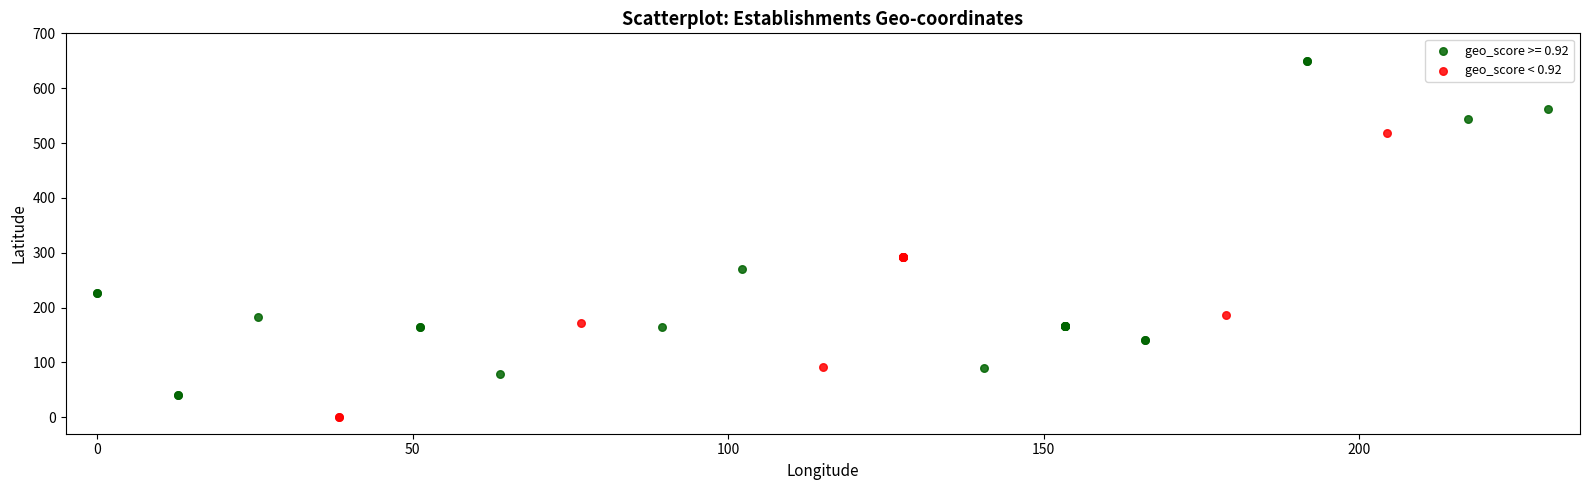

Which series reaches the minimum Y coordinate?

geo_score < 0.92